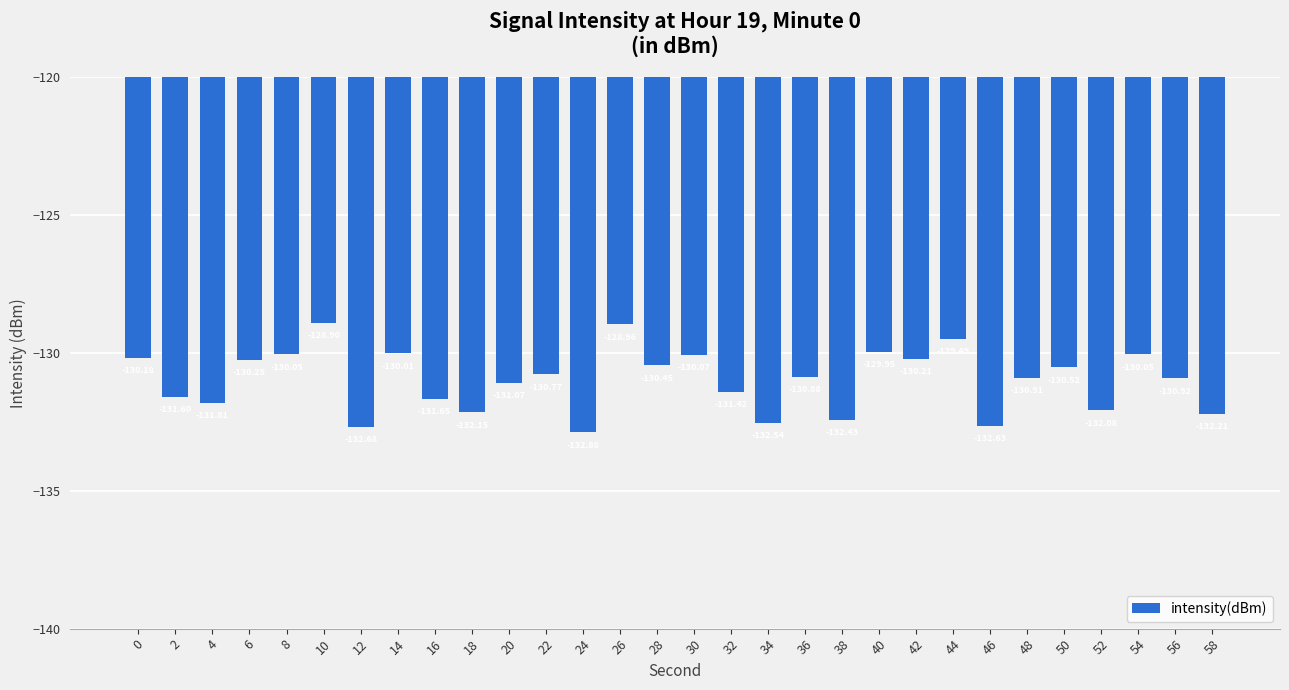

What is the sum of all values?

-3929.7